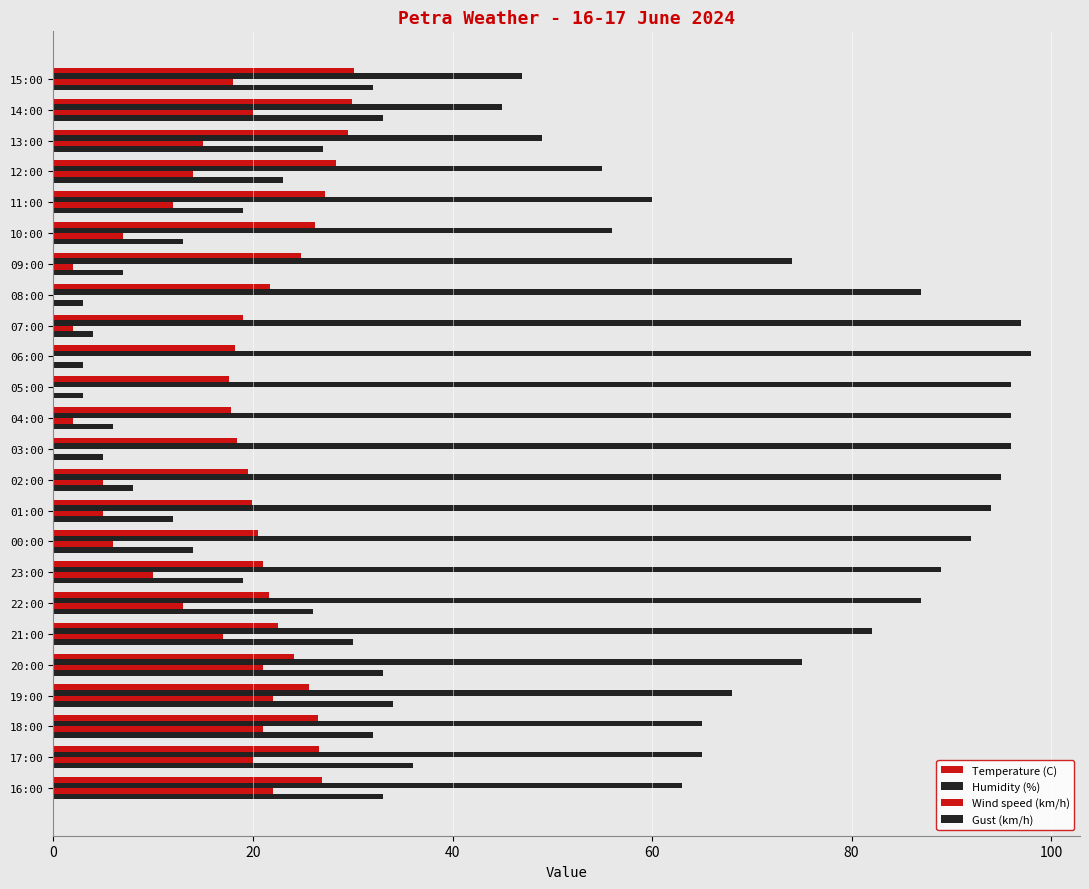

What is the maximum value shown in the chart?

98.0